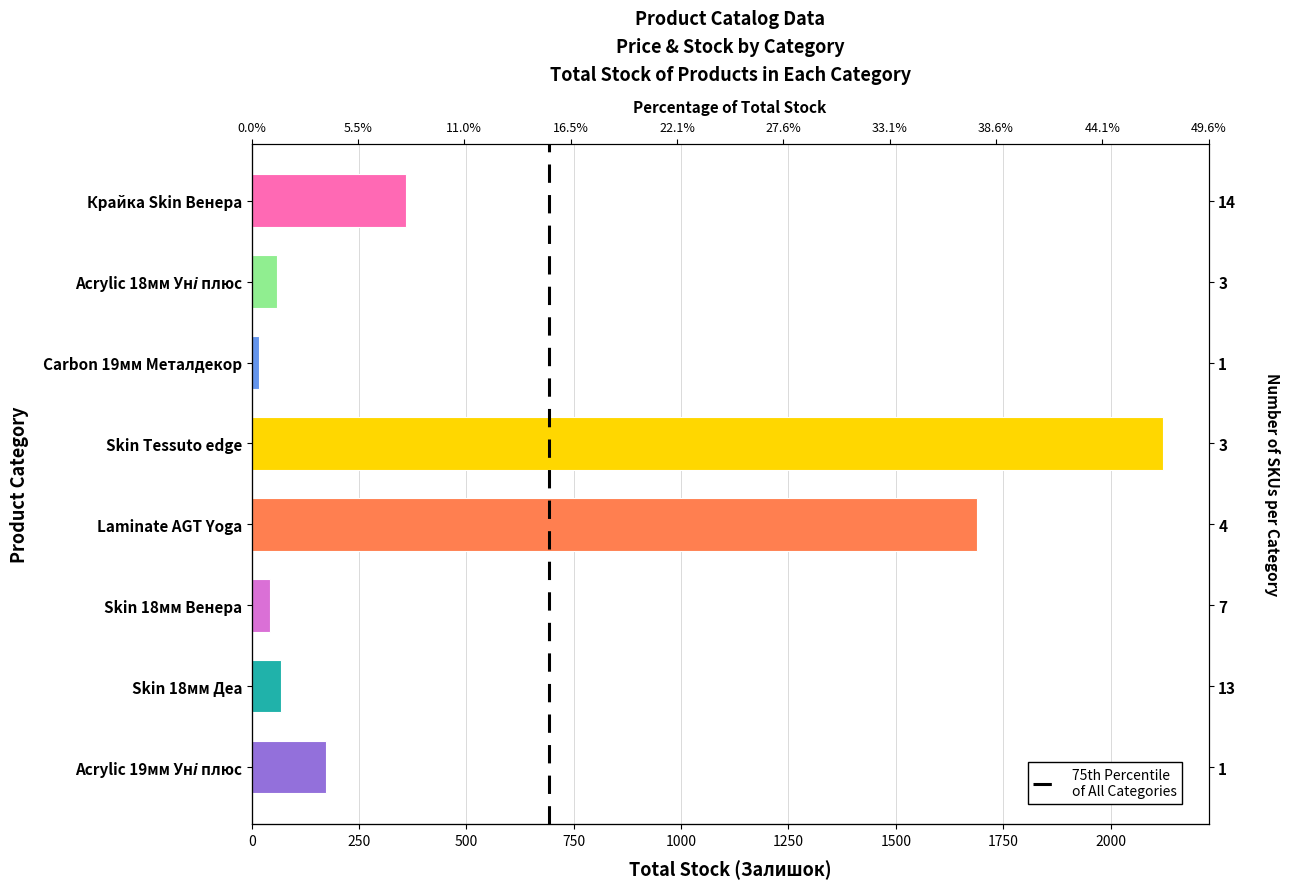

What is the average value?

566